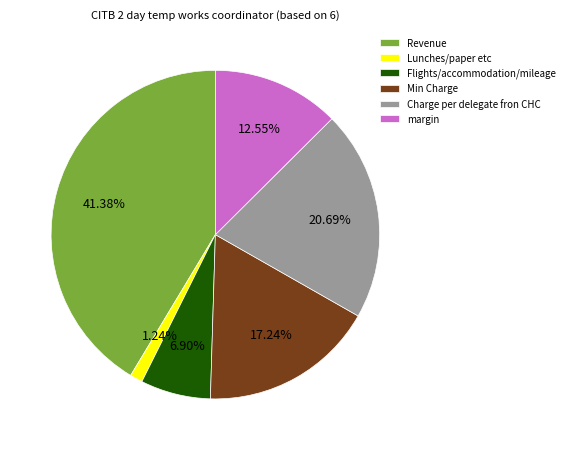

Between Lunches/paper etc and Min Charge, which is larger?

Min Charge